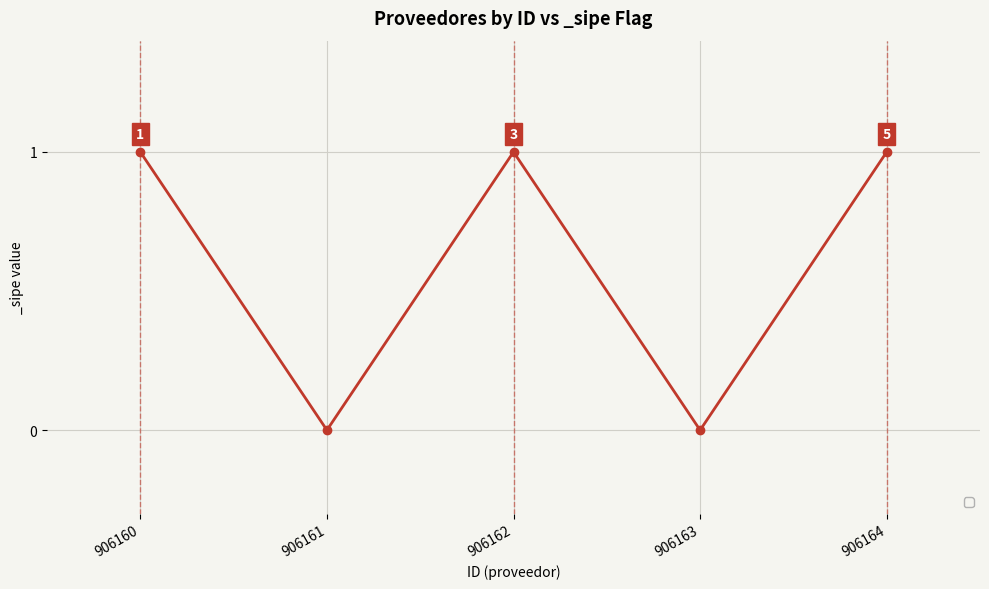

How many points are lower than both their immediate neighbors (excluding endpoints)?

2